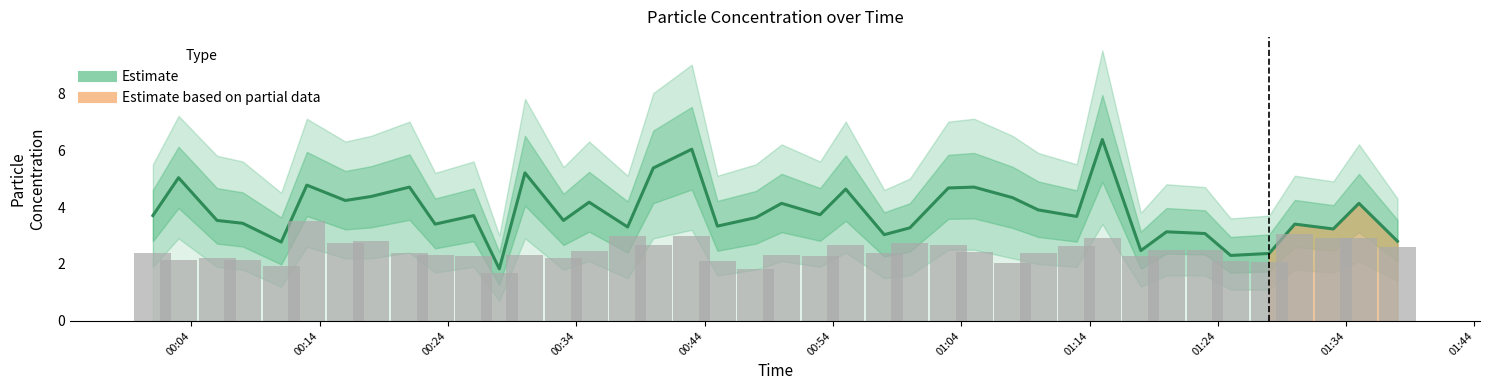

Reading left to right, transcribe all the data shown in this chart.

Estimate: 3.7	5.0	3.5	3.4	2.8	4.8	4.2	4.4	4.7	3.4	3.7	1.8	5.2	3.5	4.2	3.3	5.4	6.0	3.3	3.6	4.1	3.7	4.6	3.0	3.3	4.7	4.7	4.3	3.9	3.7	6.4	2.5	3.1	3.1	2.3	2.4	3.4	3.2	4.1	2.8
SDS_P2 (observed): 2.4	2.1	2.2	2.1	1.9	3.5	2.7	2.8	2.4	2.3	2.3	1.7	2.3	2.2	2.5	3.0	2.7	3.0	2.1	1.8	2.3	2.3	2.7	2.4	2.7	2.7	2.4	2.0	2.4	2.6	2.9	2.3	2.5	2.5	2.1	2.1	3.0	2.9	2.9	2.6